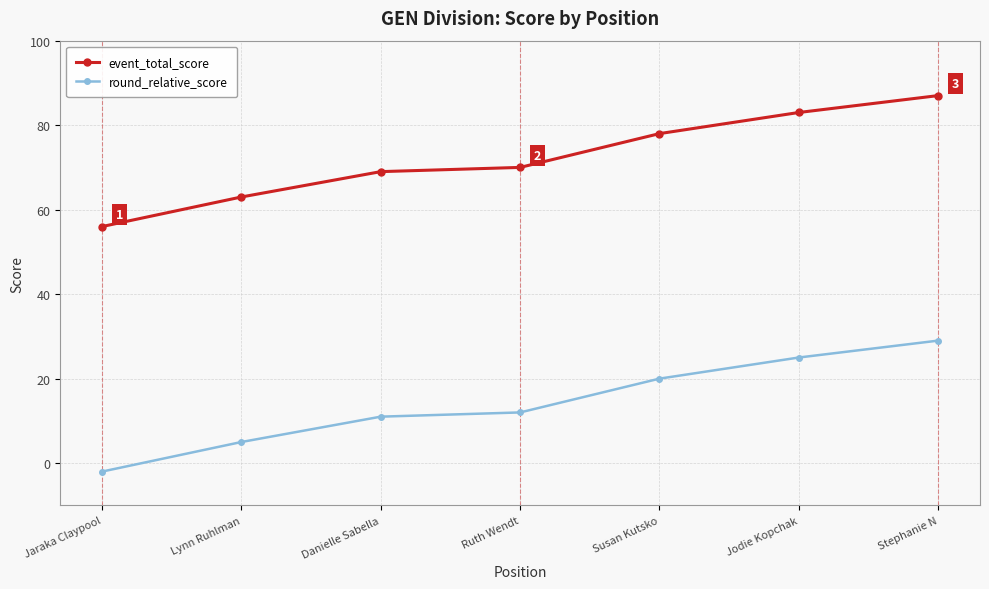

What is the spread (max minus min) of values at Susan Kutsko?

58